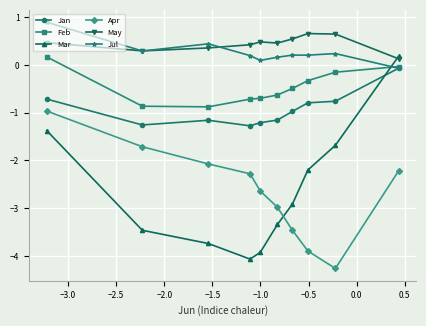

What is the average value of the May series?

0.4